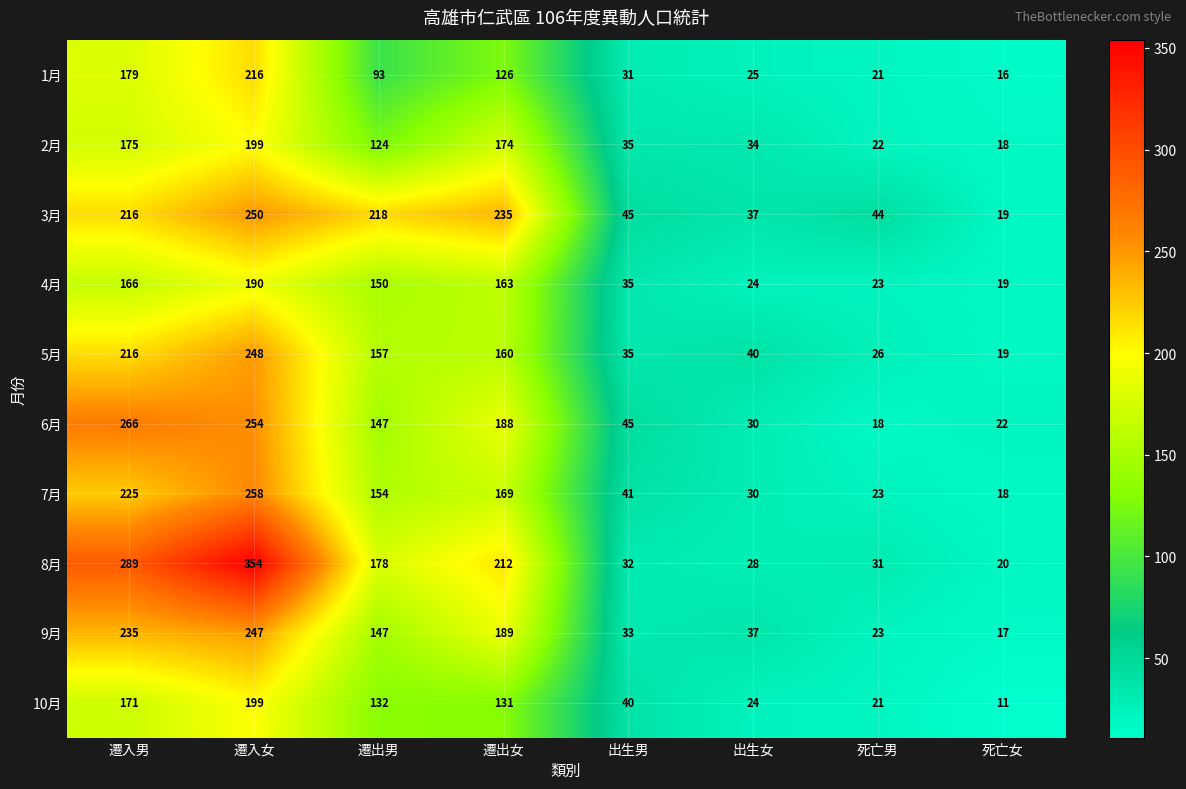

How many series are shown in this chart?

10